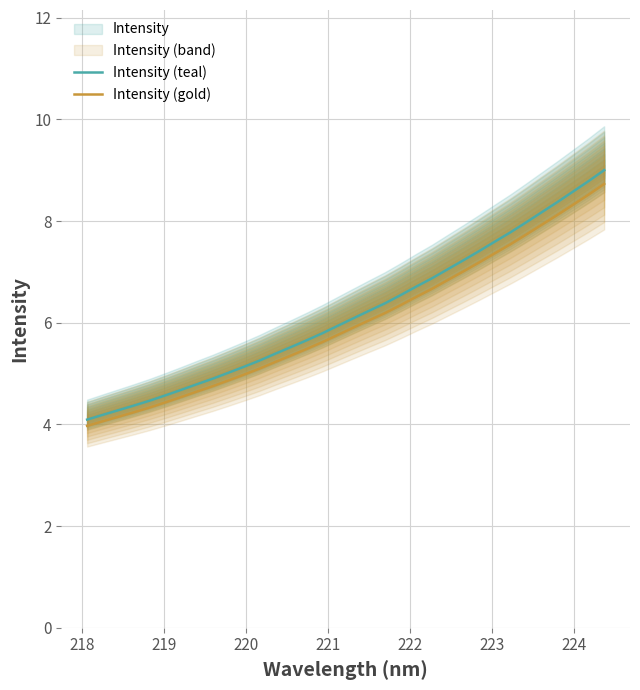

How many values in the Intensity (teal) series are below 6?

17